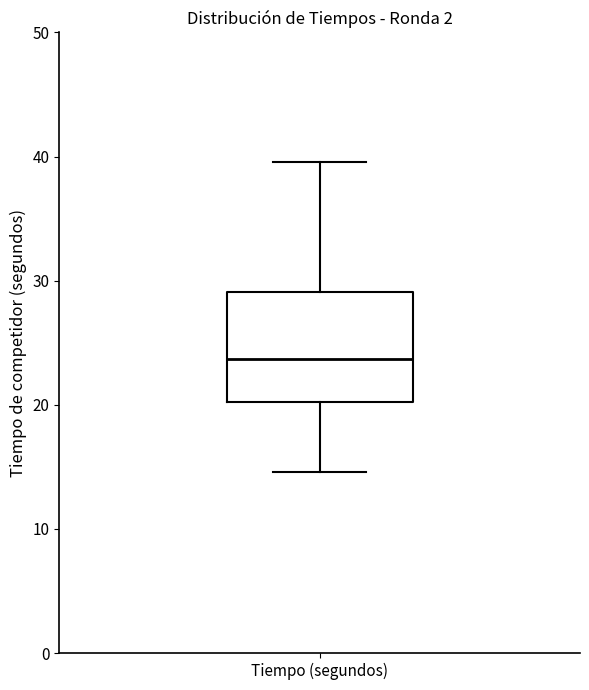

Read this box plot against the y-axis: the position of the median line, the range covered by the box, and the ends of both whiskers. The values are not printed on the chart, so give them approximately, as read against the axis.

median 24, box 20 to 29, whiskers 15 to 40